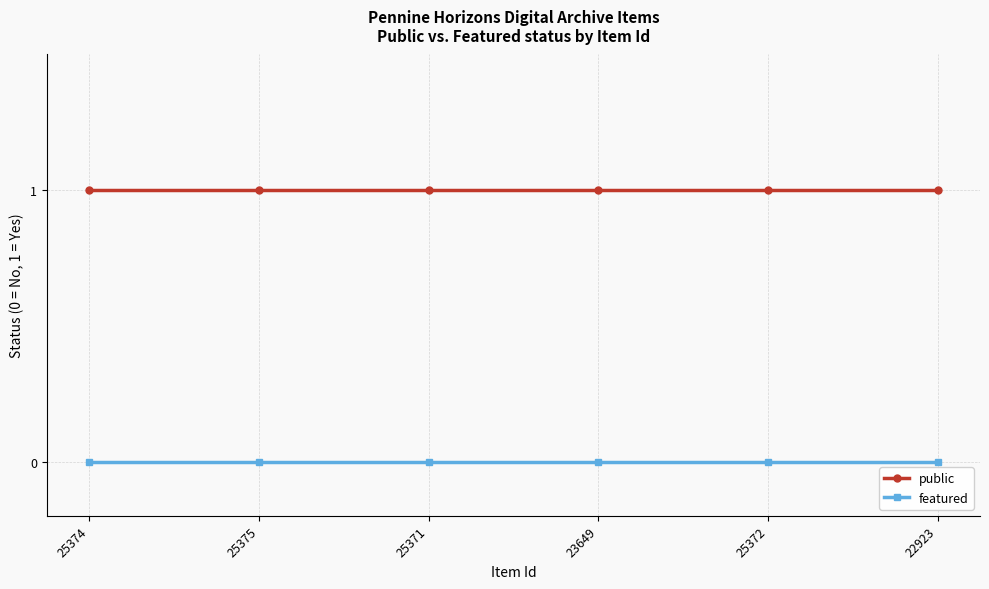

Is the value of featured at 23649 greater than the value of public at 23649?

No